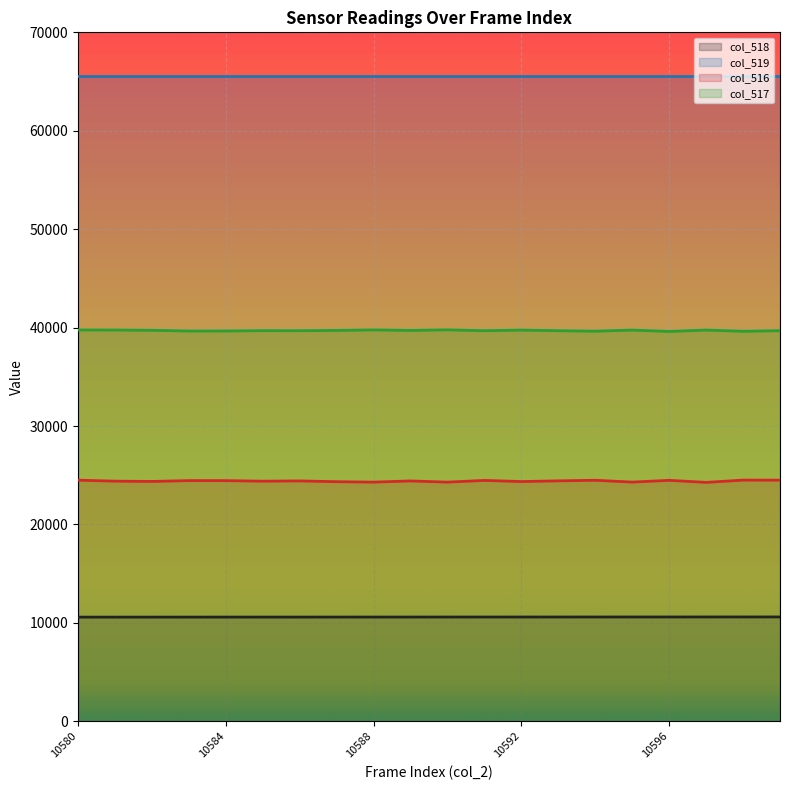

True or false: col_518 and col_516 intersect in this chart.

False